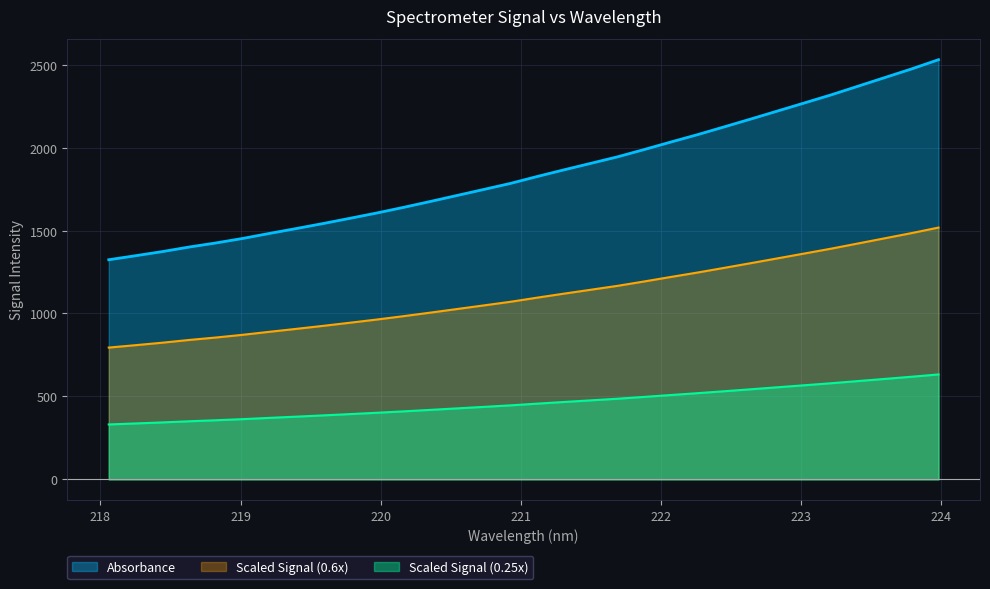

What is the change in value from 219.9712 to 221.6902?

+338.8